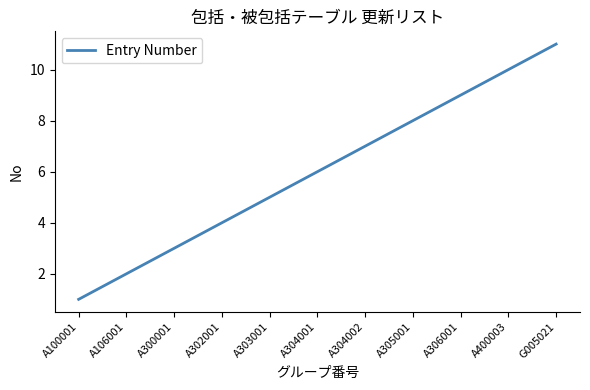

Reading left to right, transcribe all the data shown in this chart.

A100001=1	A106001=2	A300001=3	A302001=4	A303001=5	A304001=6	A304002=7	A305001=8	A306001=9	A400003=10	G005021=11